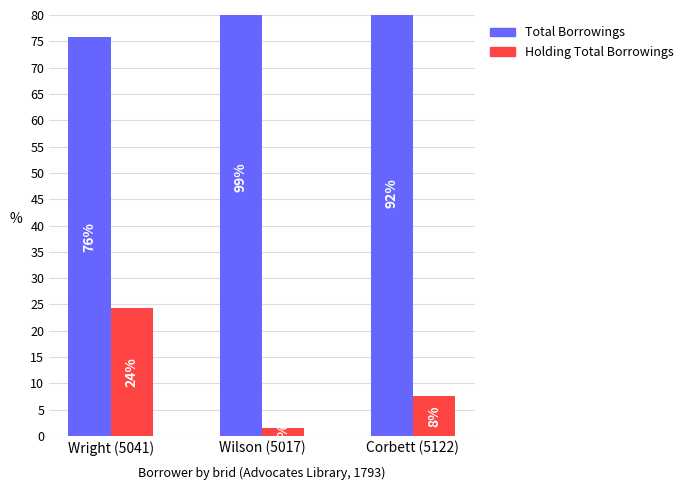

What are all the series names shown in the legend?

Total Borrowings, Holding Total Borrowings